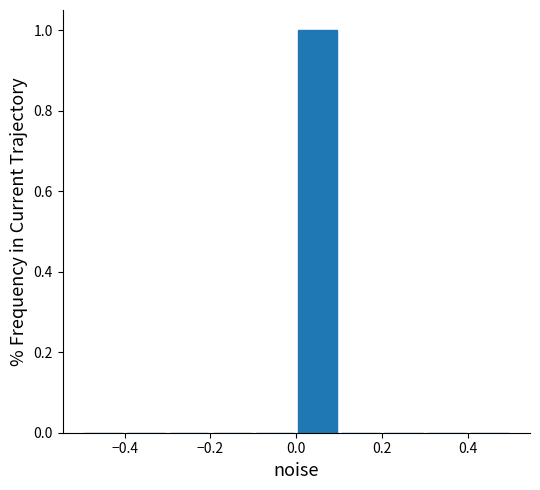

What is the height of the bar covering 0.0 to 0.1 on the x-axis? The values are not printed on the chart, so give them approximately, as read against the axis.

1